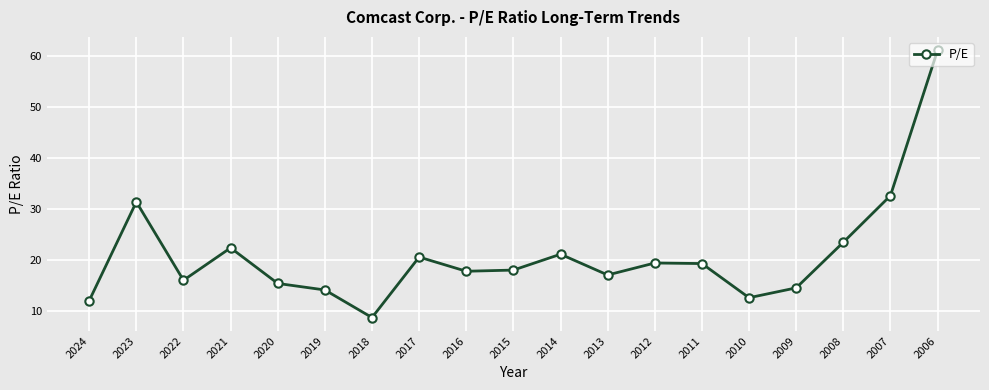

How many points are higher than both their immediate neighbors (excluding endpoints)?

5